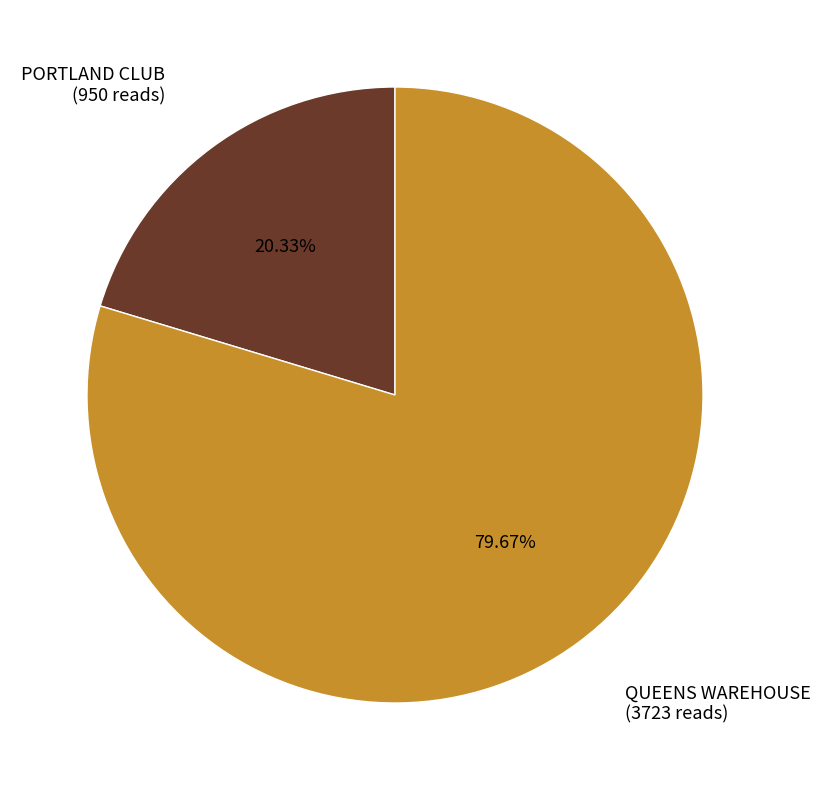

What is the largest slice in the pie chart?

QUEENS WAREHOUSE